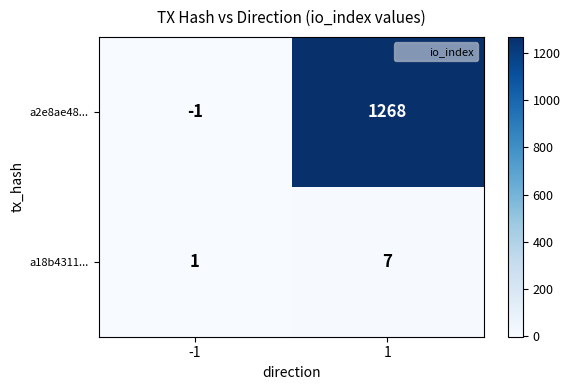

What is the total value across all series at 1?

1275